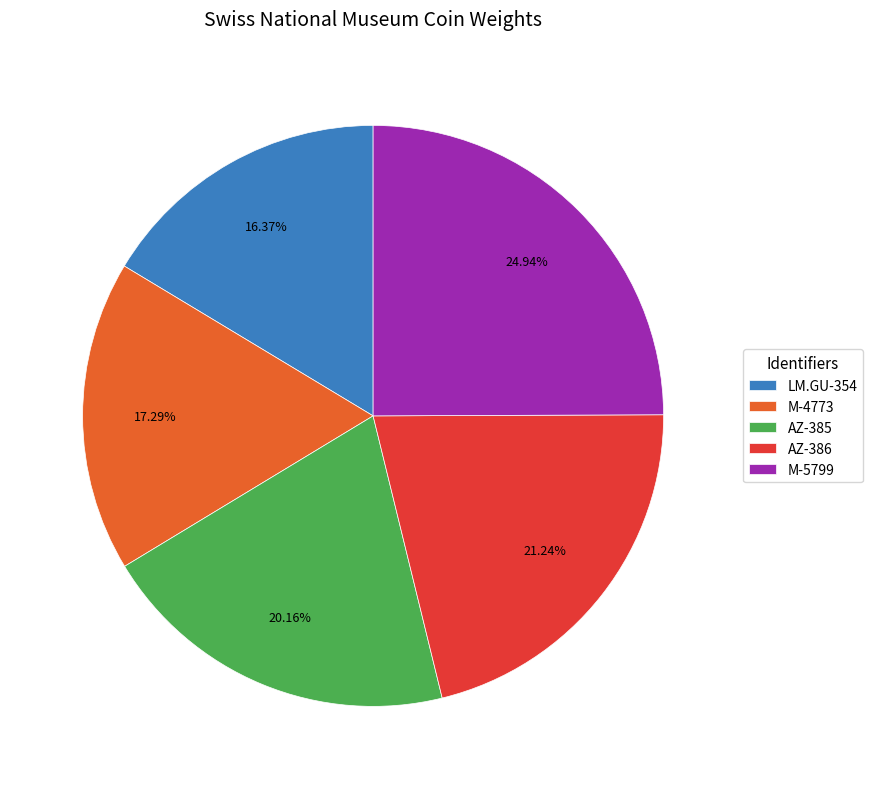

What percentage is NOT represented by AZ-386?

78.8%